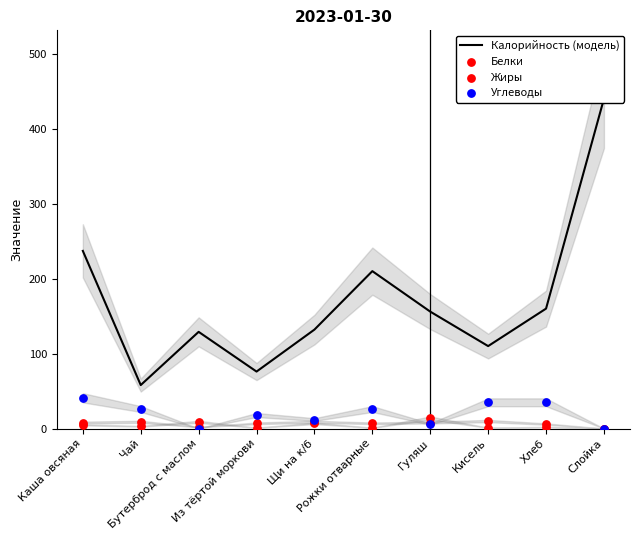

Which series has the largest total across all categories?

Калорийность (модель)